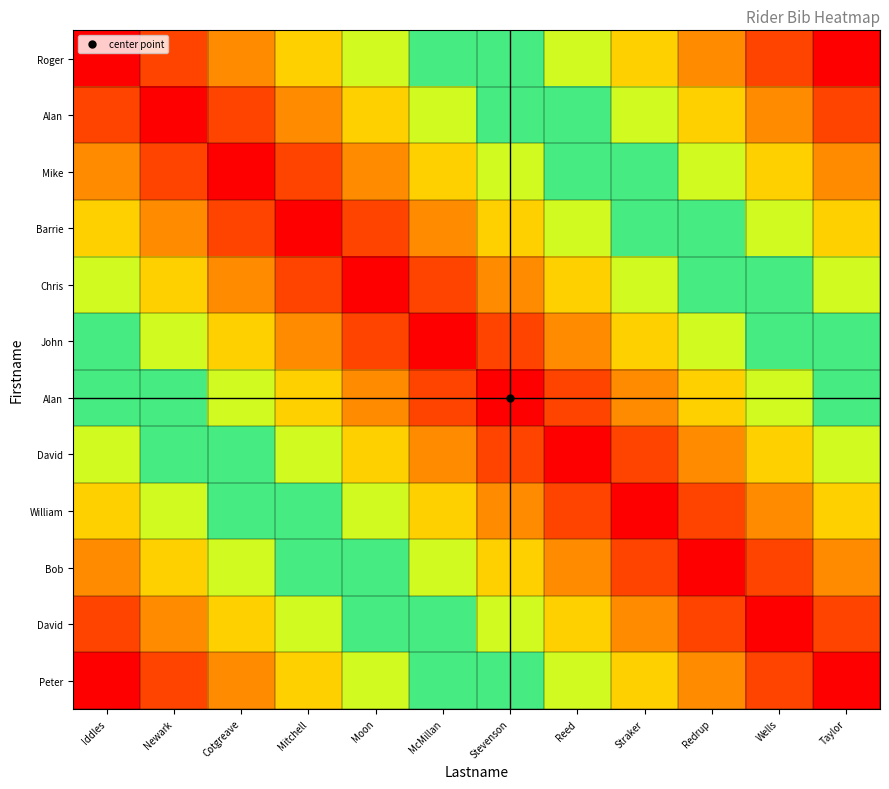

Between Iddles and Newark, which is larger?

Newark